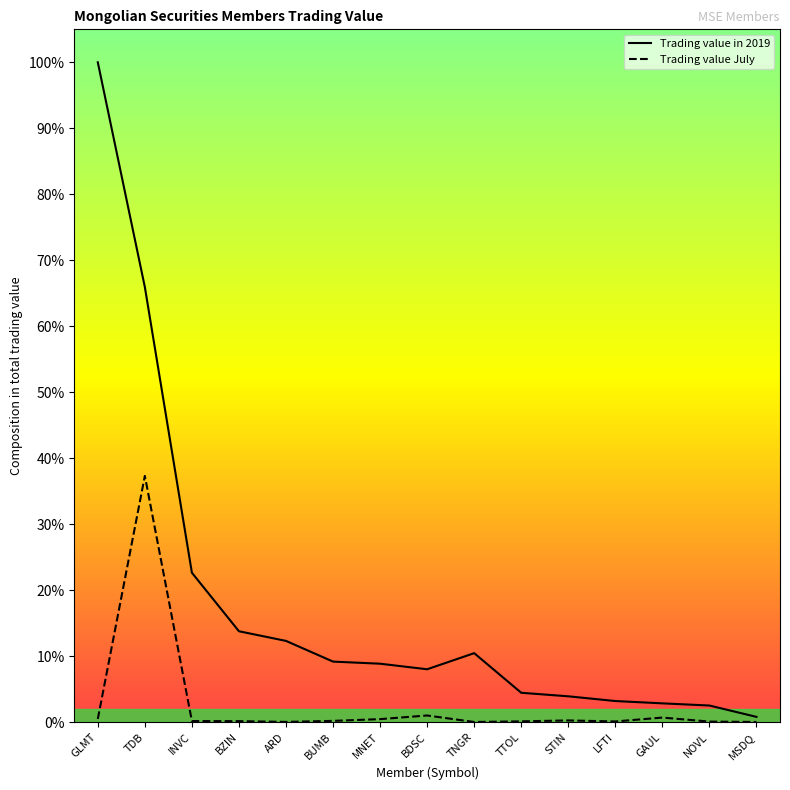

Reading right to left, what are all the values shown in this chart?

Trading value in 2019: MSDQ=0.0	NOVL=0.0	GAUL=0.0	LFTI=0.0	STIN=0.0	TTOL=0.0	TNGR=0.1	BDSC=0.1	MNET=0.1	BUMB=0.1	ARD=0.1	BZIN=0.1	INVC=0.2	TDB=0.7	GLMT=1.0
Trading value July: MSDQ=0.0	NOVL=0.0	GAUL=0.0	LFTI=0.0	STIN=0.0	TTOL=0.0	TNGR=0.0	BDSC=0.0	MNET=0.0	BUMB=0.0	ARD=0.0	BZIN=0.0	INVC=0.0	TDB=0.4	GLMT=0.0